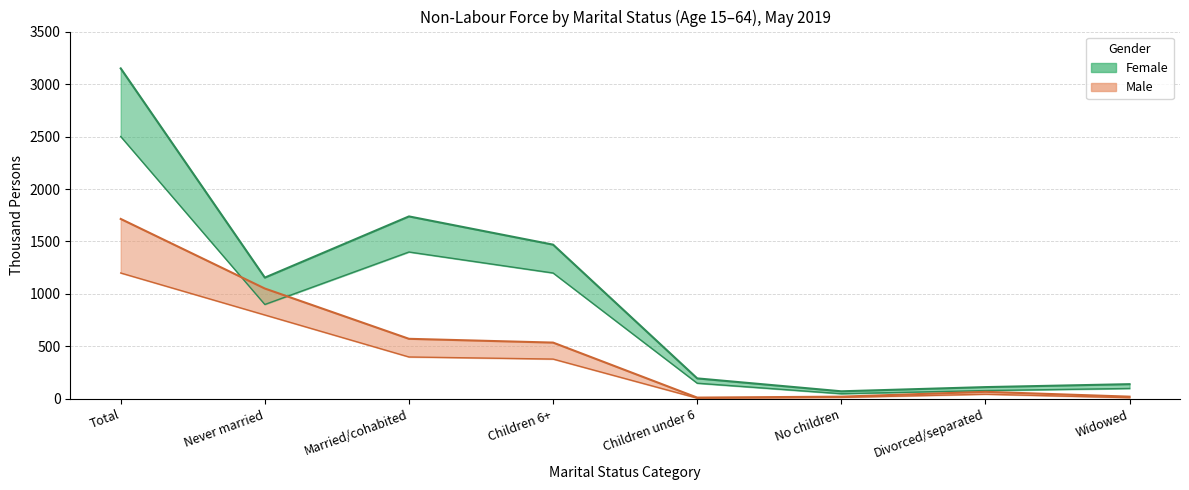

What is the label of the 2nd point from the right?

Divorced/separated